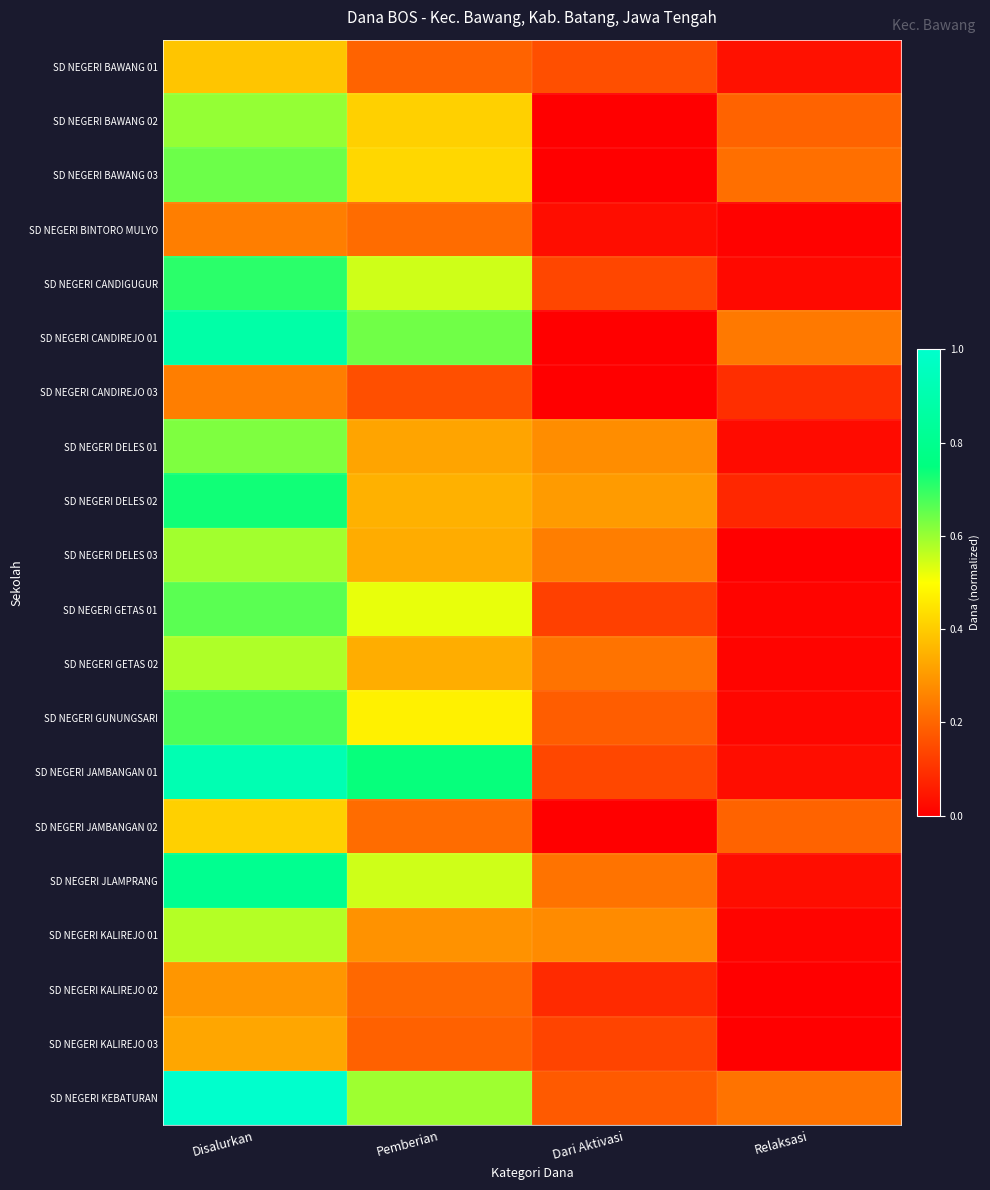

Which has a higher value, Disalurkan or Dari Aktivasi?

Disalurkan